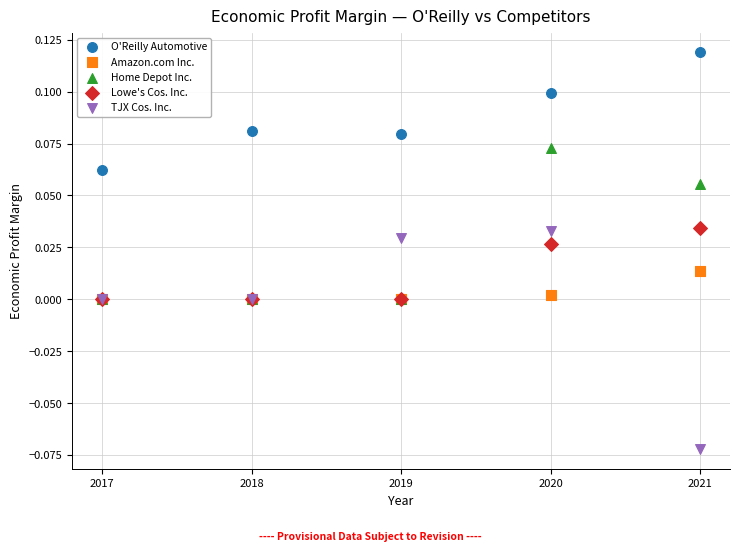

What are all the series names shown in the legend?

O'Reilly Automotive, Amazon.com Inc., Home Depot Inc., Lowe's Cos. Inc., TJX Cos. Inc.